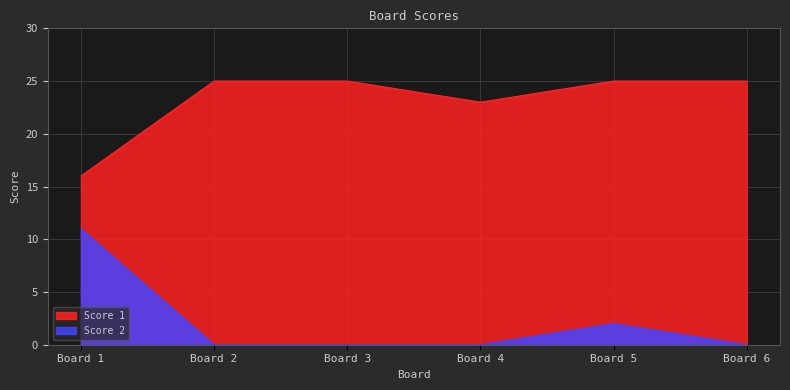

What is the difference between the maximum and minimum values in the Score 2 series?

11